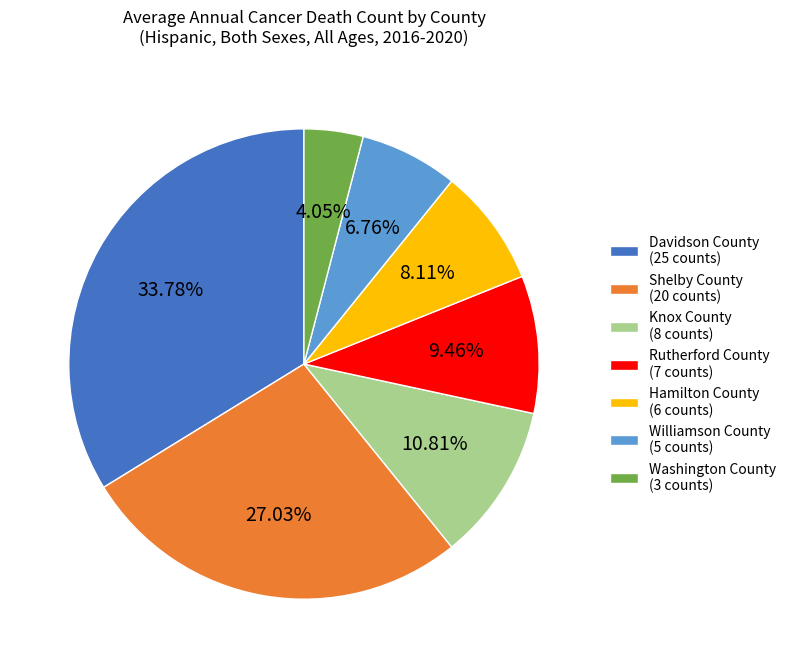

Which category has the biggest portion of the pie?

Davidson County